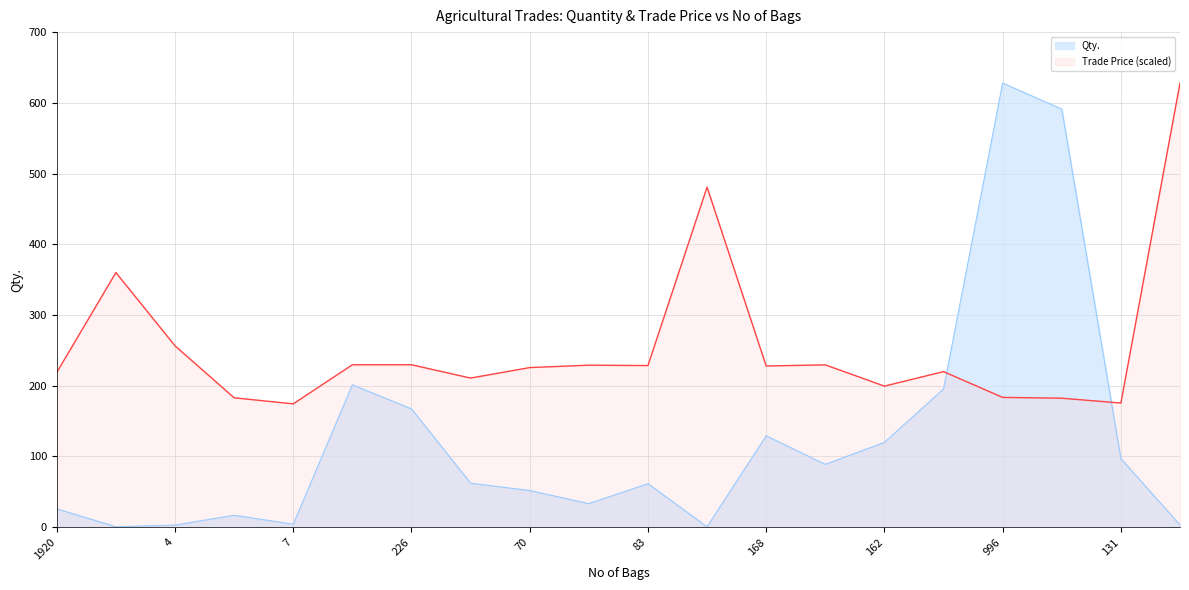

What is the minimum value for Trade Price?

174.4